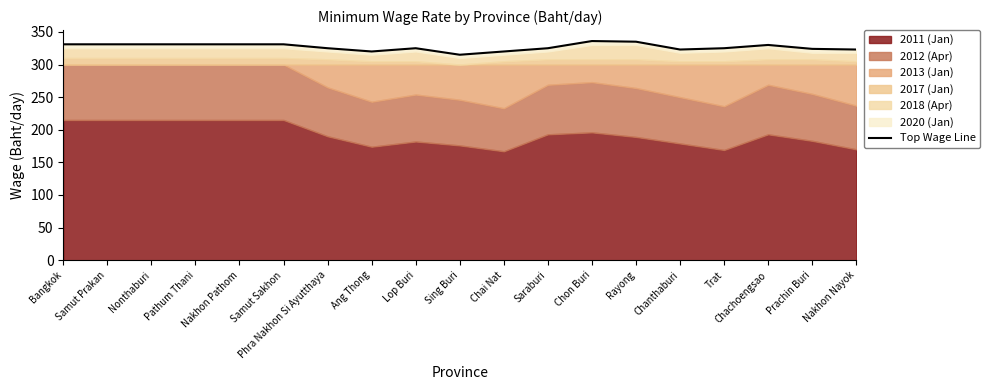

What is the label of the 4th point from the left?

Pathum Thani